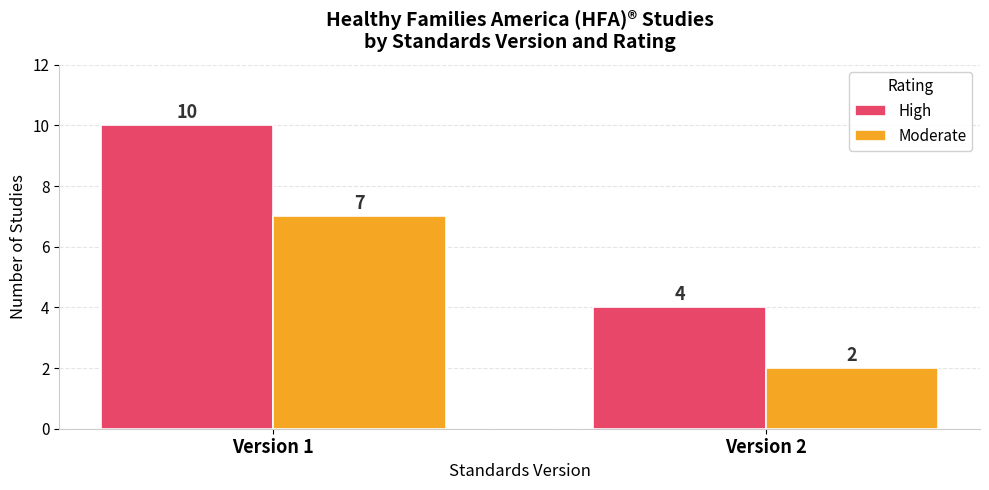

What is the difference between the High values at Version 2 and Version 1?

6